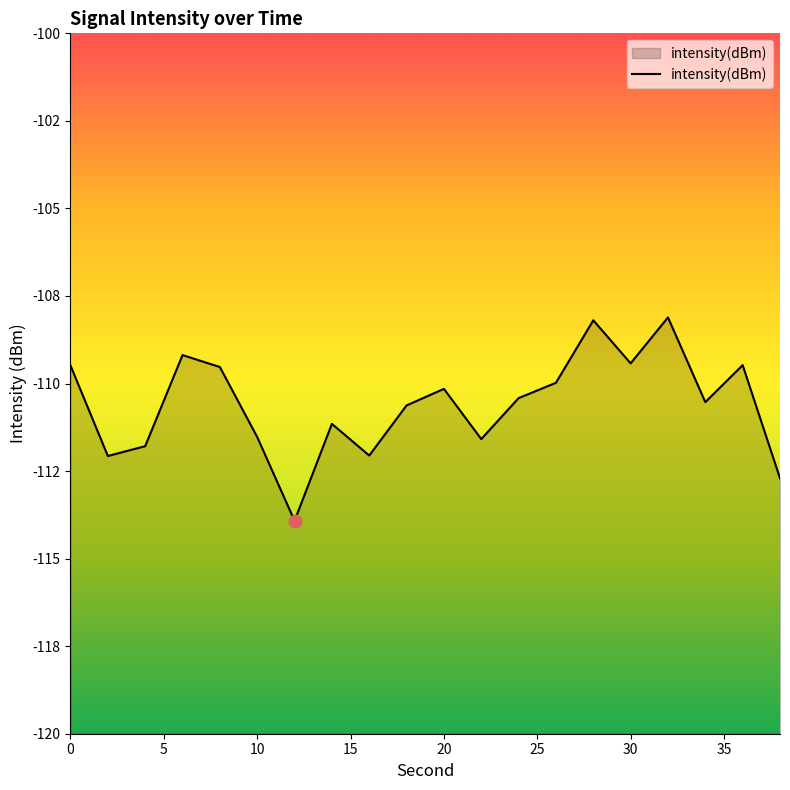

What is the change in value from 0 to 16?

-2.6